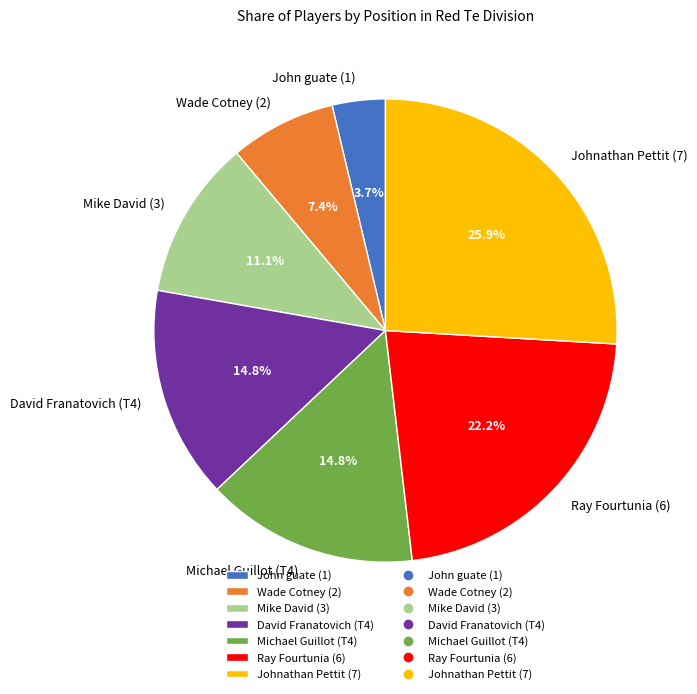

What is the ratio of the value at Ray Fourtunia (6) to the value at Johnathan Pettit (7)?

0.9